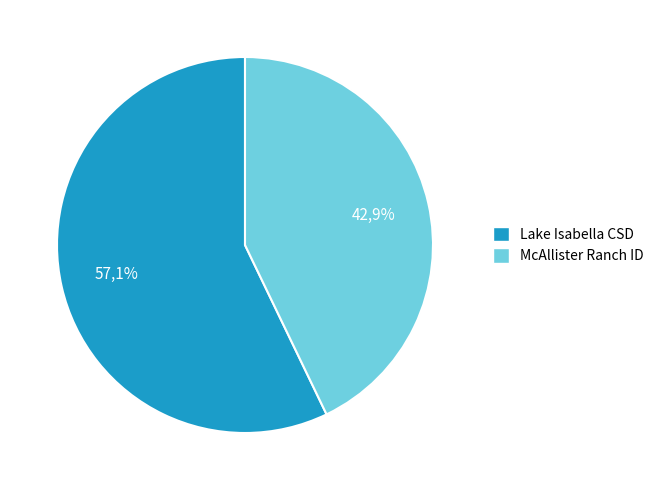

What is the change in value from Lake Isabella Community Service District to McAllister Ranch Irrigation District?

-1